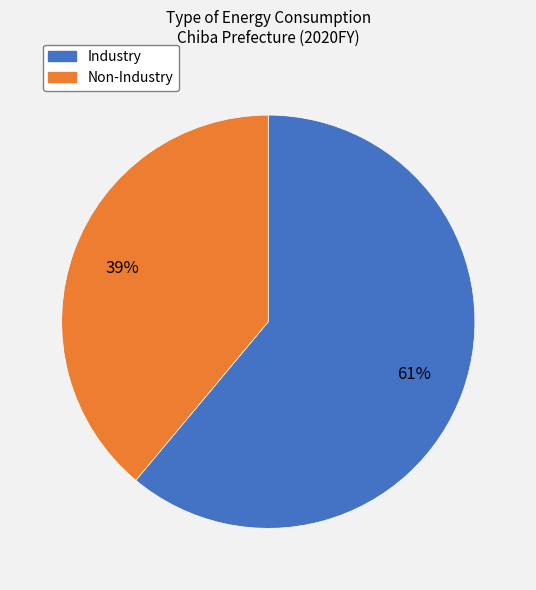

Rank the categories by value from highest to lowest.

Industry, Non-Industry